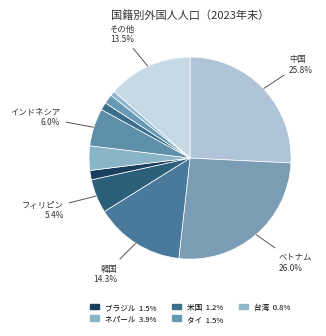

How many segments does this pie chart have?

11